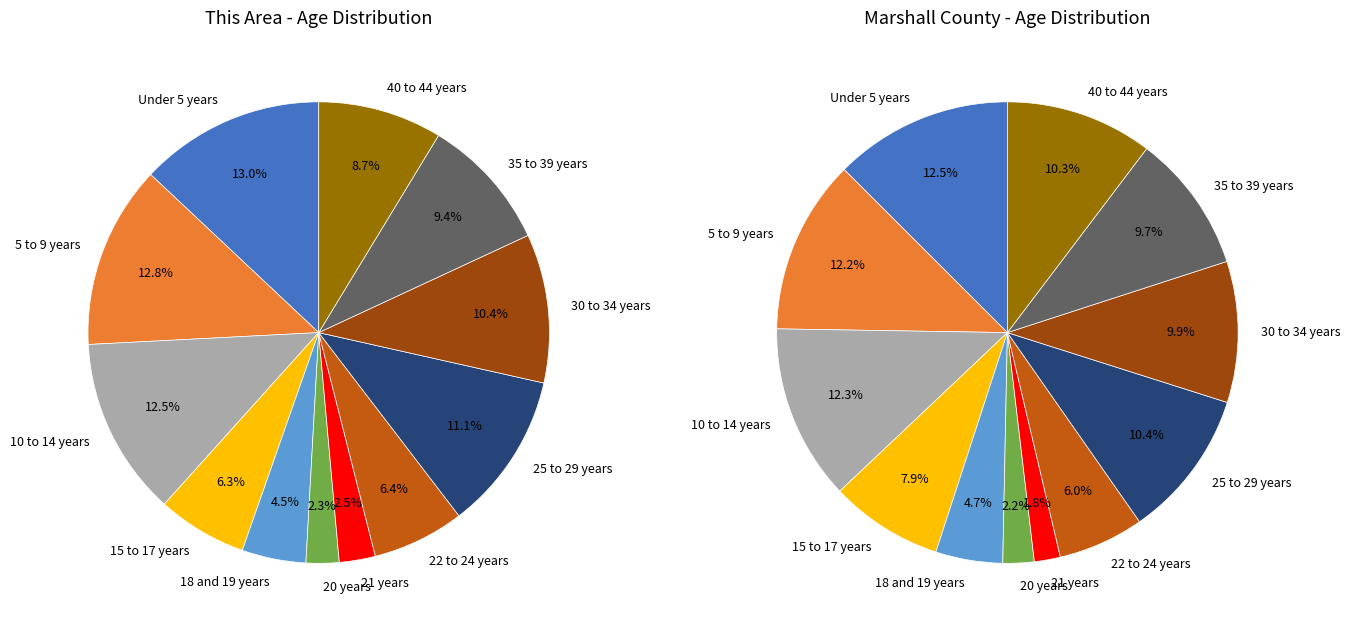

To the nearest percent, what portion does 30 to 34 years represent?

10%